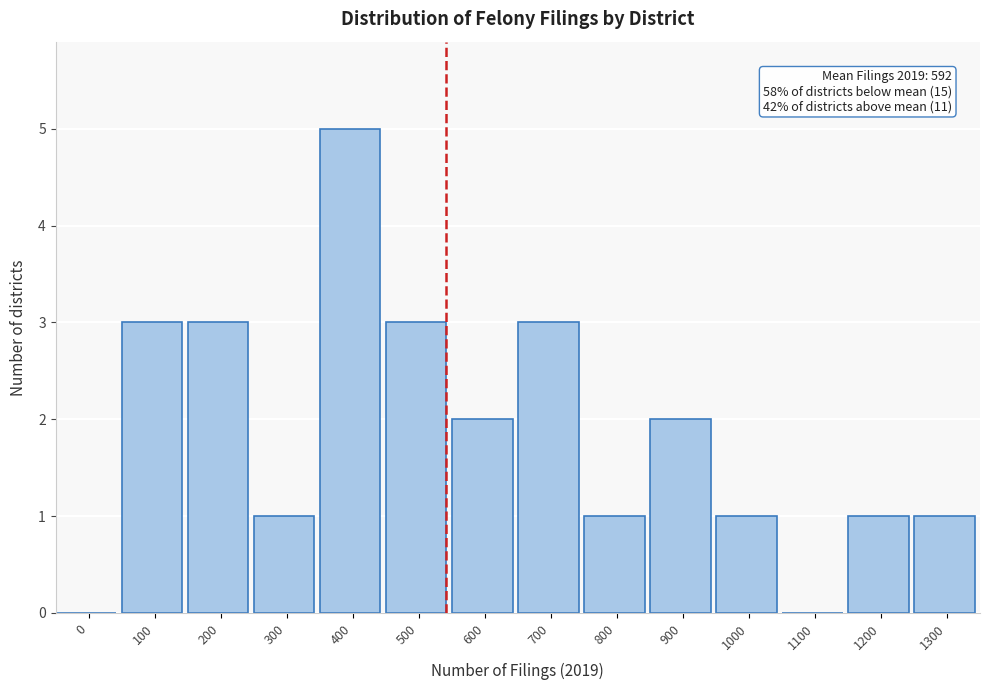

Reading right to left, extract all data points from this chart.

1300=1	1200=1	1100=0	1000=1	900=2	800=1	700=3	600=2	500=3	400=5	300=1	200=3	100=3	0=0